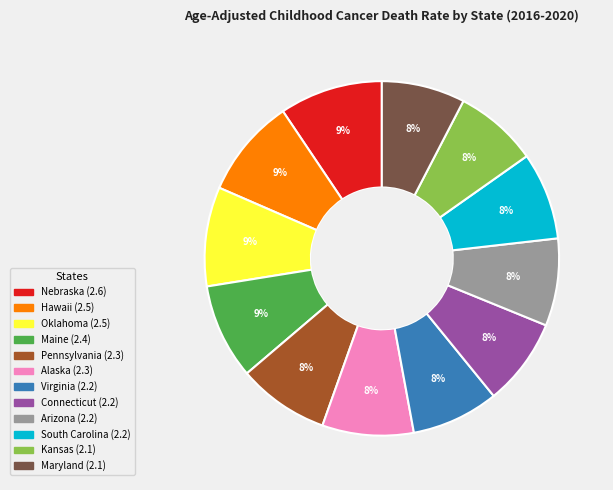

Is the sum of Hawaii and South Carolina greater than half?

No